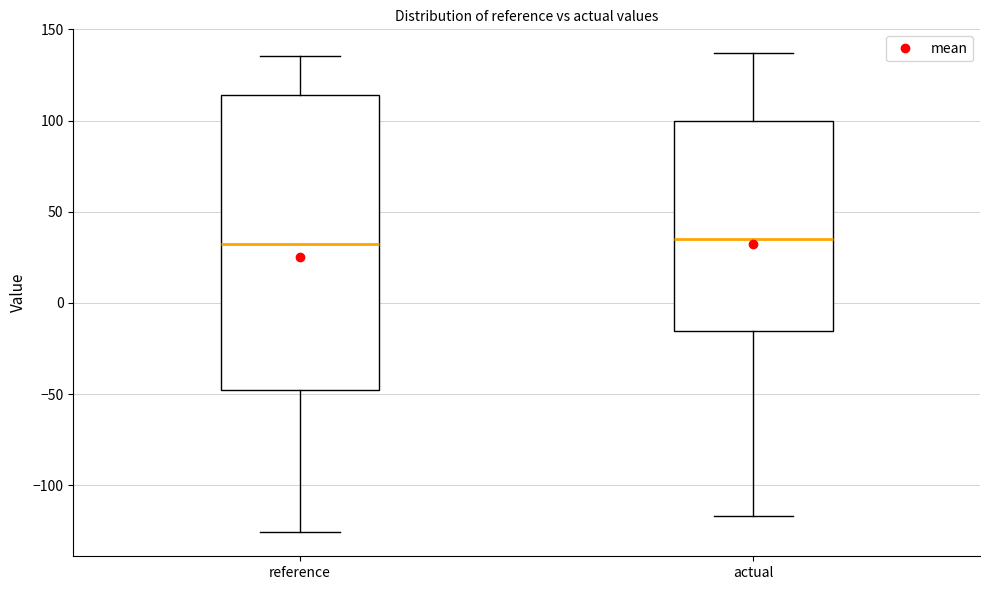

Comparing the boxes themselves (not the whiskers), which one is the tallest?

reference